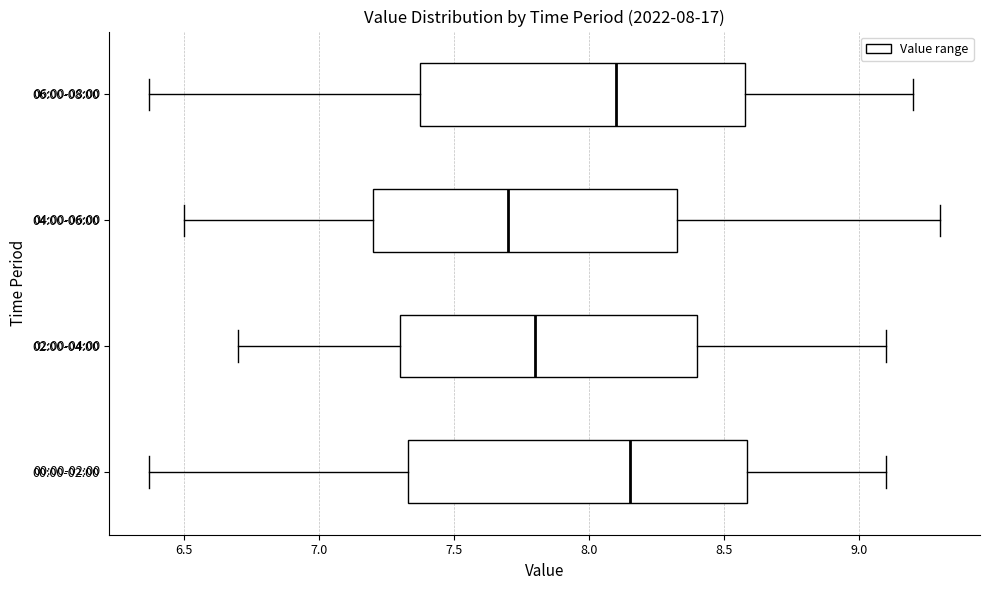

Which box's median line is the furthest to the left?

04:00-06:00